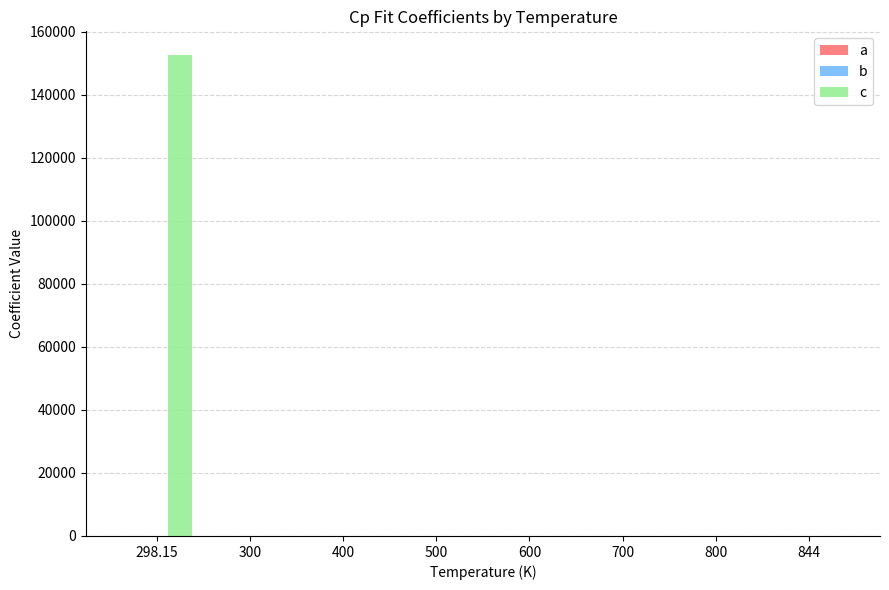

What is the average value of the c series?

19060.7